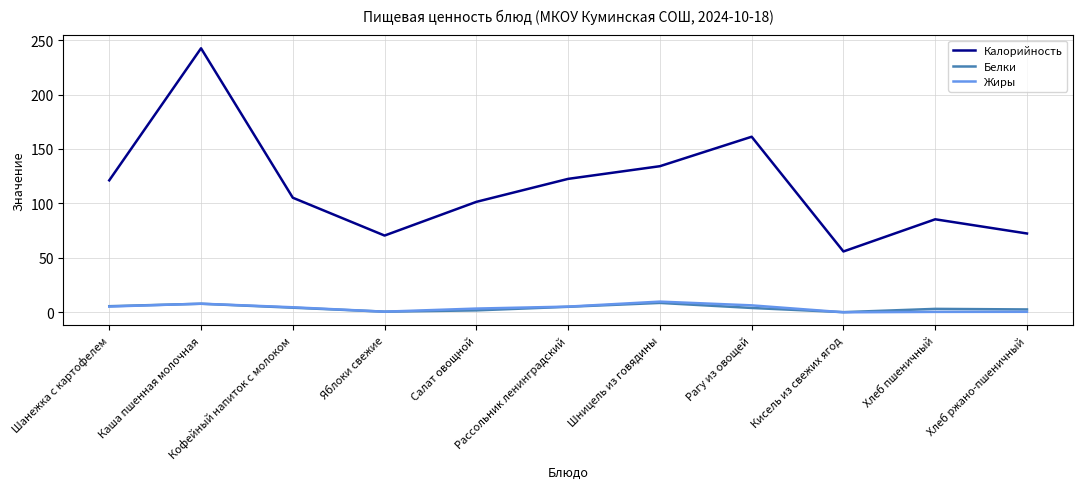

In Жиры, how many points are higher than both neighbors (excluding endpoints)?

2